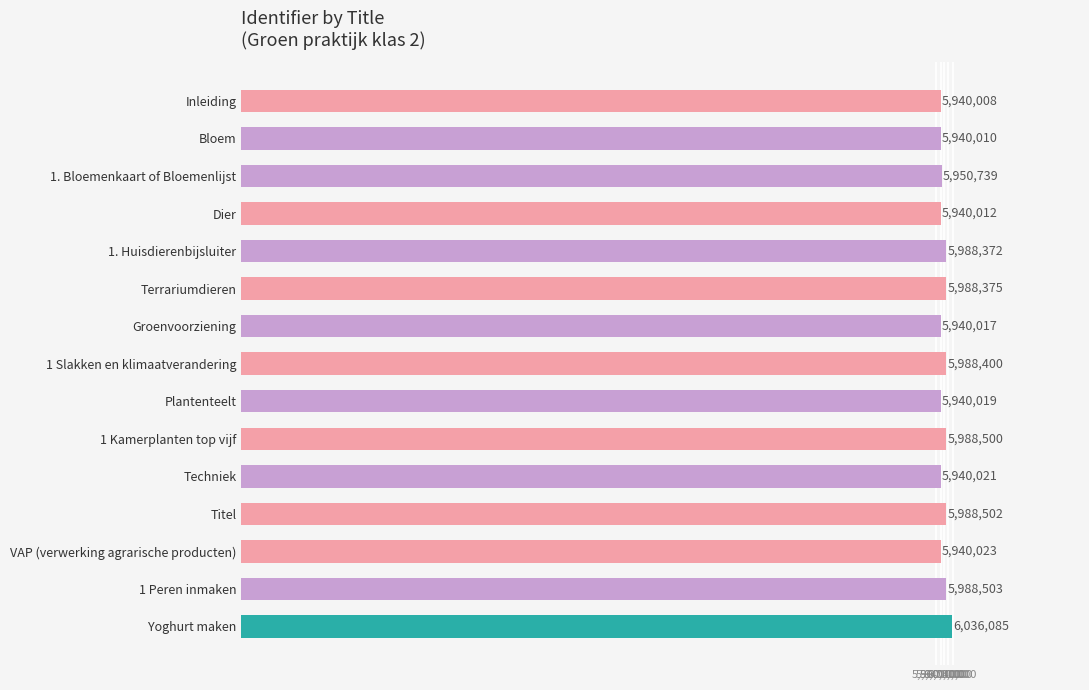

What is the difference between the values at 1. Huisdierenbijsluiter and 1 Kamerplanten top vijf?

128